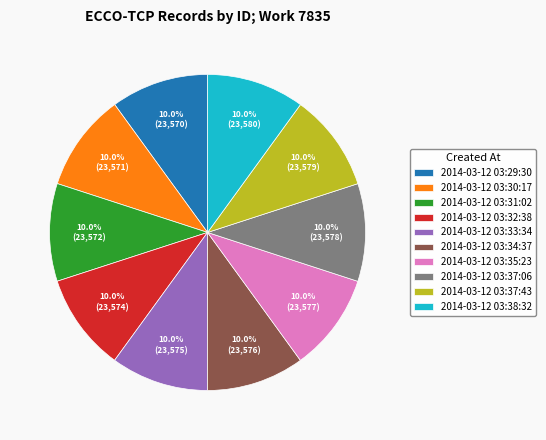

Is the sum of 2014-03-12 03:37:43 and 2014-03-12 03:34:37 greater than half?

No